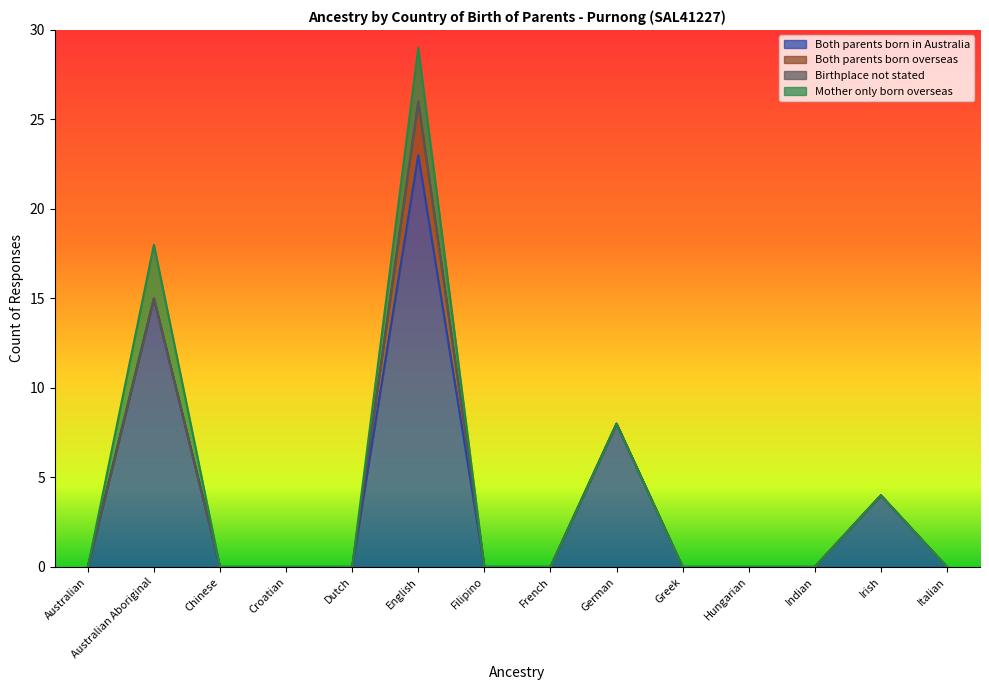

Reading right to left, list all the values displayed in this chart.

Both parents born in Australia: Italian=0	Irish=4	Indian=0	Hungarian=0	Greek=0	German=8	French=0	Filipino=0	English=23	Dutch=0	Croatian=0	Chinese=0	Australian Aboriginal=15	Australian=0
Both parents born overseas: Italian=0	Irish=0	Indian=0	Hungarian=0	Greek=0	German=0	French=0	Filipino=0	English=3	Dutch=0	Croatian=0	Chinese=0	Australian Aboriginal=0	Australian=0
Birthplace not stated: Italian=0	Irish=0	Indian=0	Hungarian=0	Greek=0	German=0	French=0	Filipino=0	English=0	Dutch=0	Croatian=0	Chinese=0	Australian Aboriginal=0	Australian=0
Mother only born overseas: Italian=0	Irish=0	Indian=0	Hungarian=0	Greek=0	German=0	French=0	Filipino=0	English=3	Dutch=0	Croatian=0	Chinese=0	Australian Aboriginal=3	Australian=0